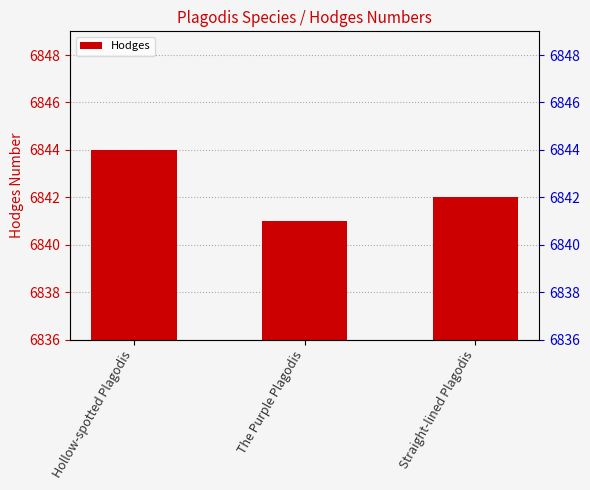

What is the change in value from The Purple Plagodis to Straight-lined Plagodis?

+1